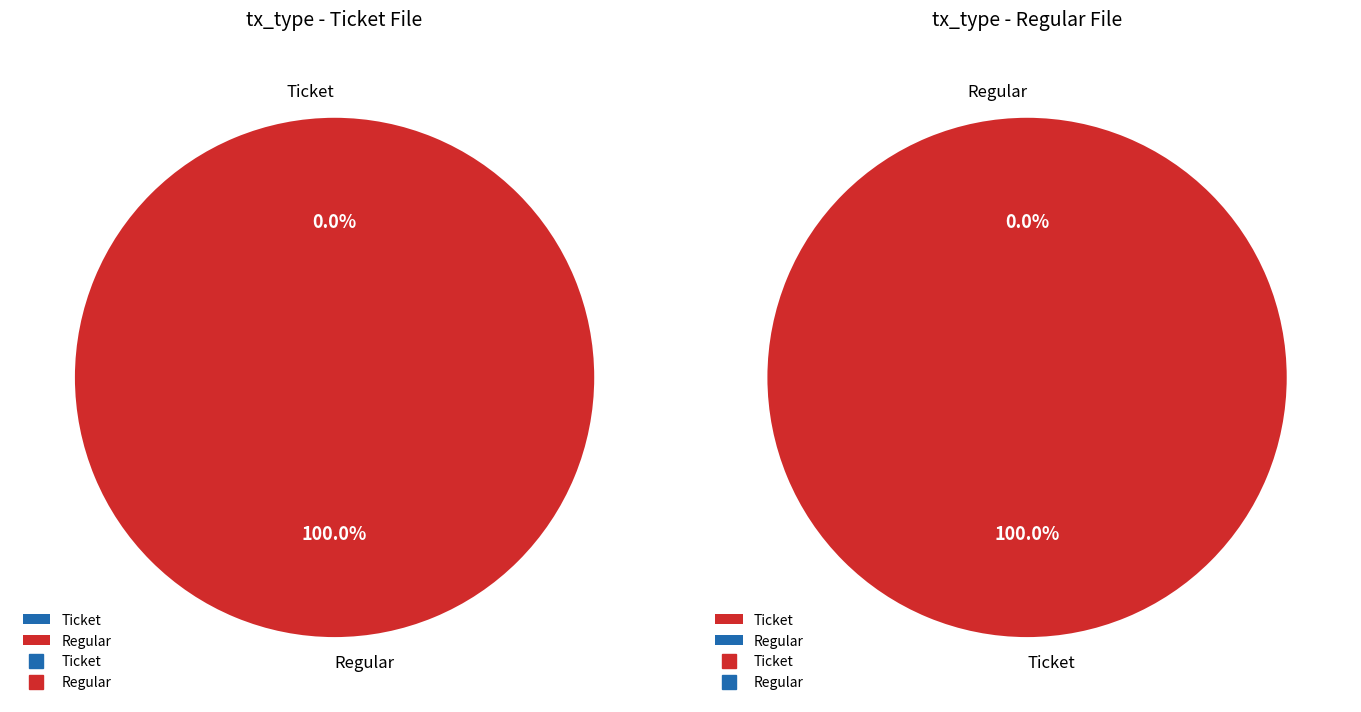

True or false: io_index=0 (Ticket) accounts for 10% of the total.

False